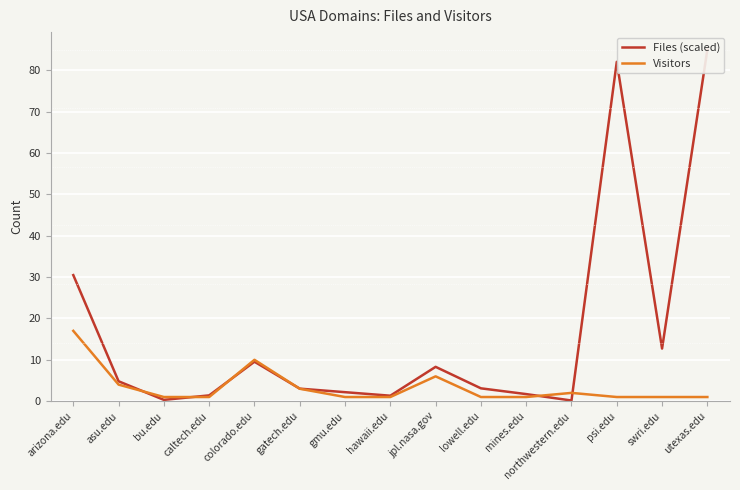

What position from the right is mines.edu?

5